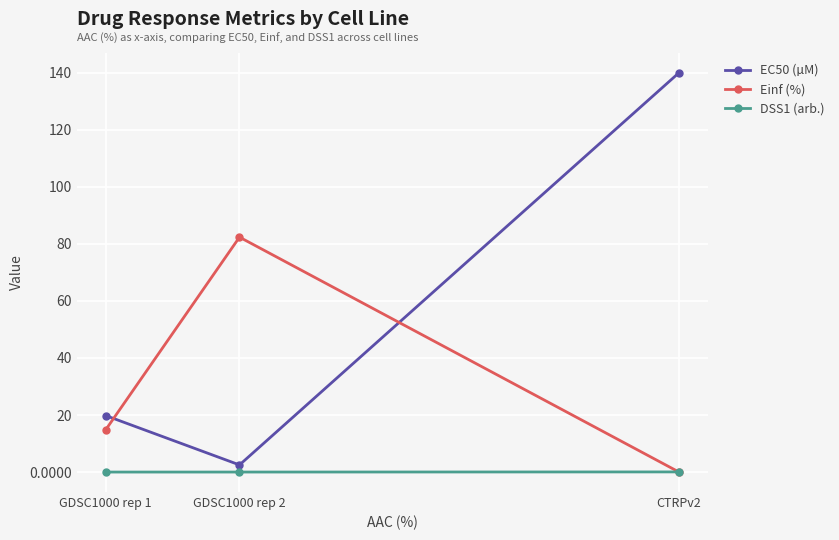

Is this an area chart (filled region under the line)?

No